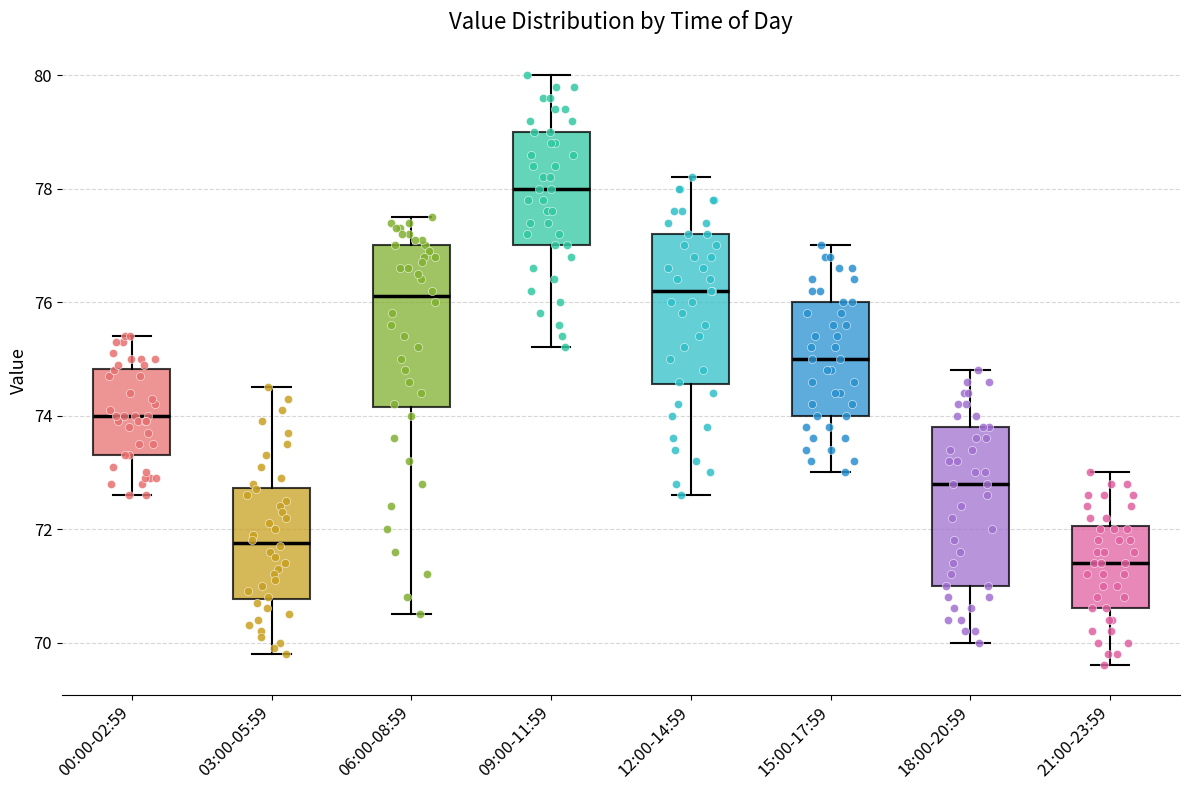

Where does the lower whisker of the box for 00:00-02:59 end on the y-axis? The values are not printed on the chart, so give them approximately, as read against the axis.

72.6